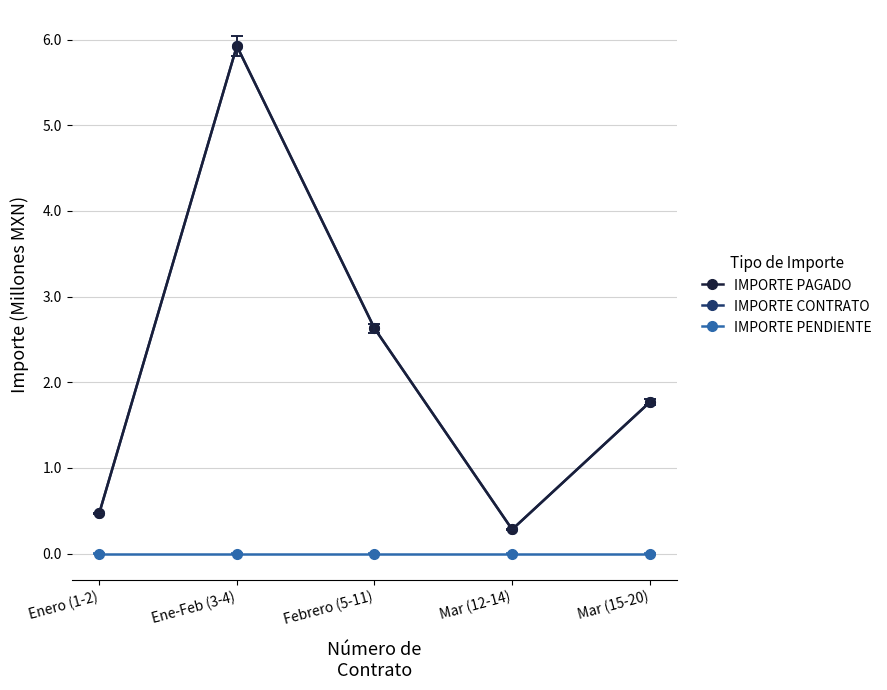

Is this an area chart (filled region under the line)?

No